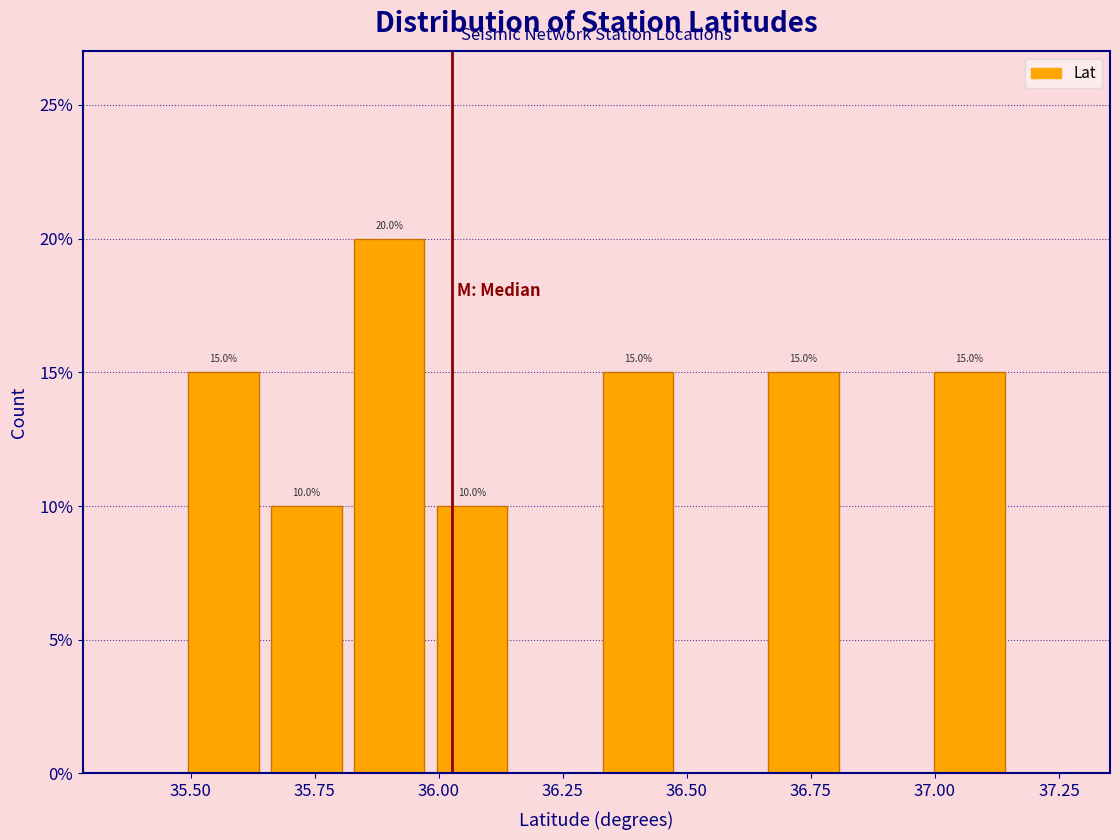

Around what value on the x-axis is the tallest bar? Give the approximate position of its centre, as read against the axis.

35.90